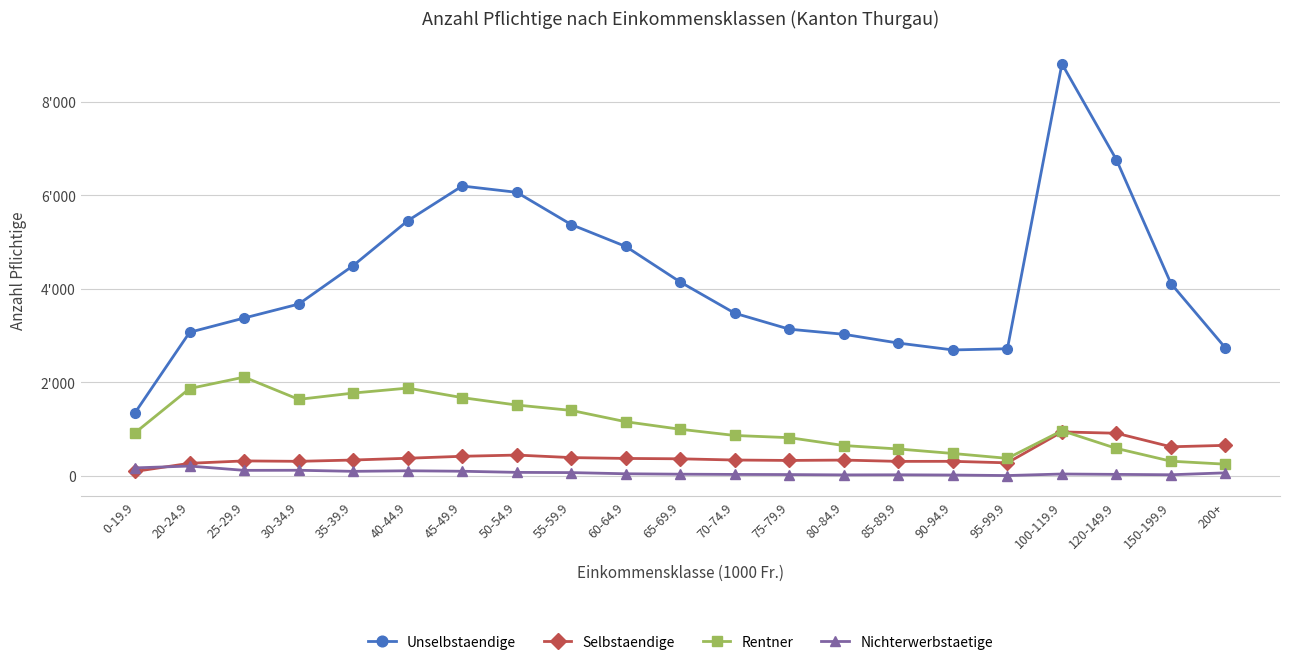

Is this an area chart (filled region under the line)?

No